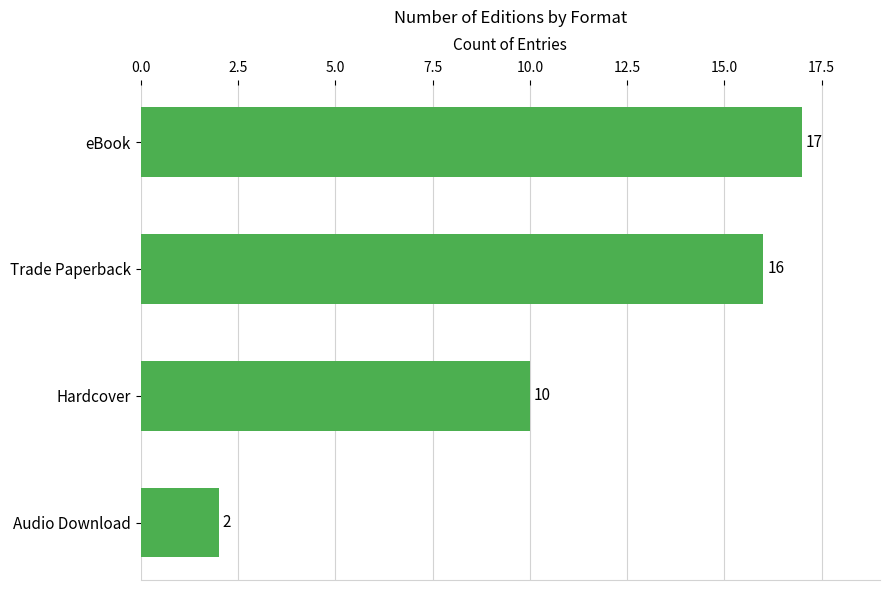

List the labels in order of value, smallest first.

Audio Download, Hardcover, Trade Paperback, eBook